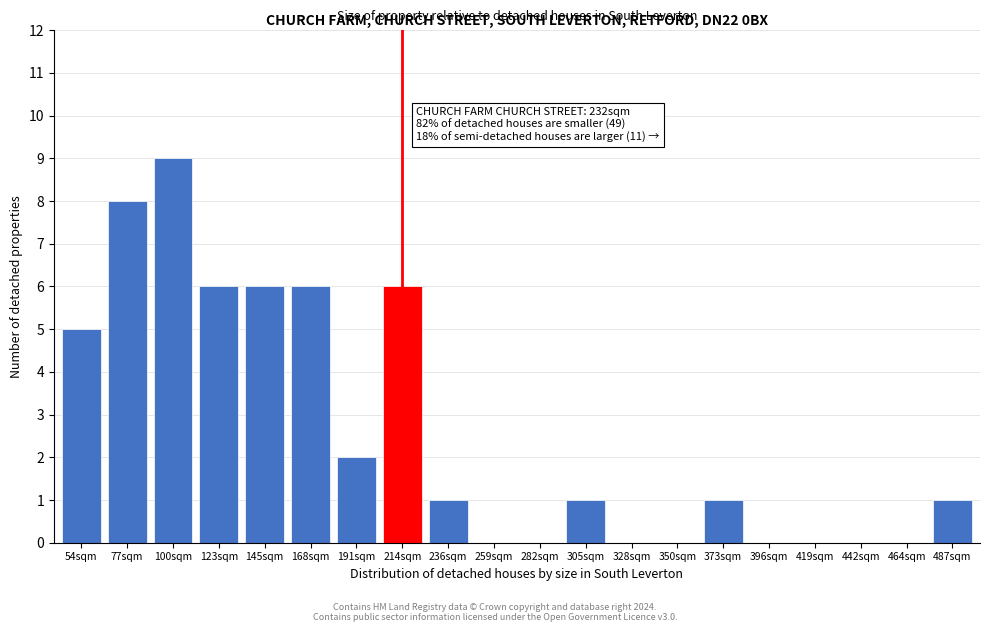

Reading left to right, transcribe all the data shown in this chart.

54sqm=5	77sqm=8	100sqm=9	123sqm=6	145sqm=6	168sqm=6	191sqm=2	214sqm=6	236sqm=1	259sqm=0	282sqm=0	305sqm=1	328sqm=0	350sqm=0	373sqm=1	396sqm=0	419sqm=0	442sqm=0	464sqm=0	487sqm=1